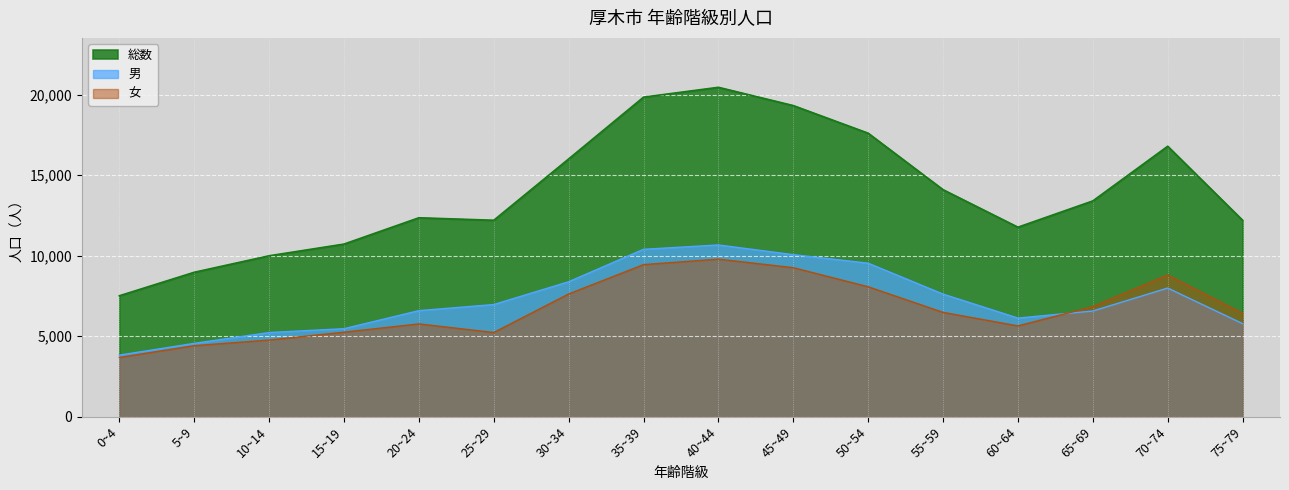

What is the sum of the 女 values at 15~19 and 40~44?

15040